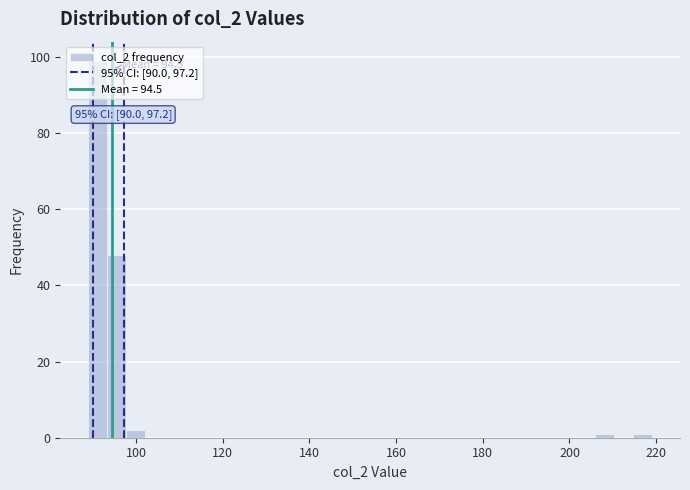

Read against the x-axis, roughly where is the centre of the tallest bar?

92